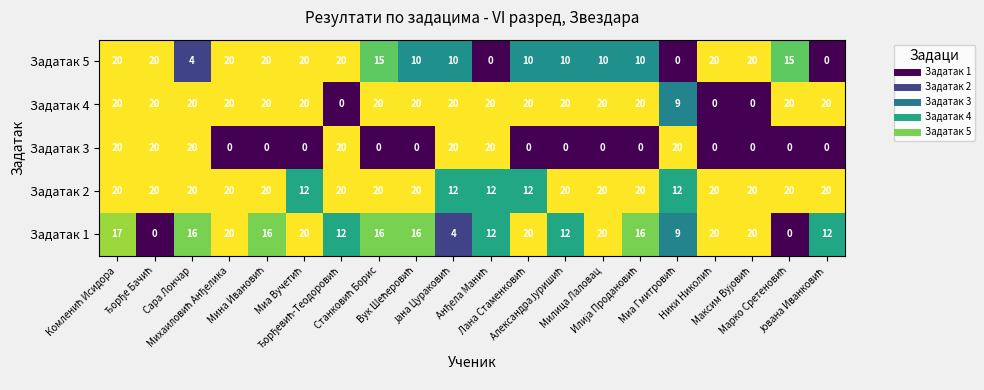

Which series has the largest total across all categories?

Задатак 2